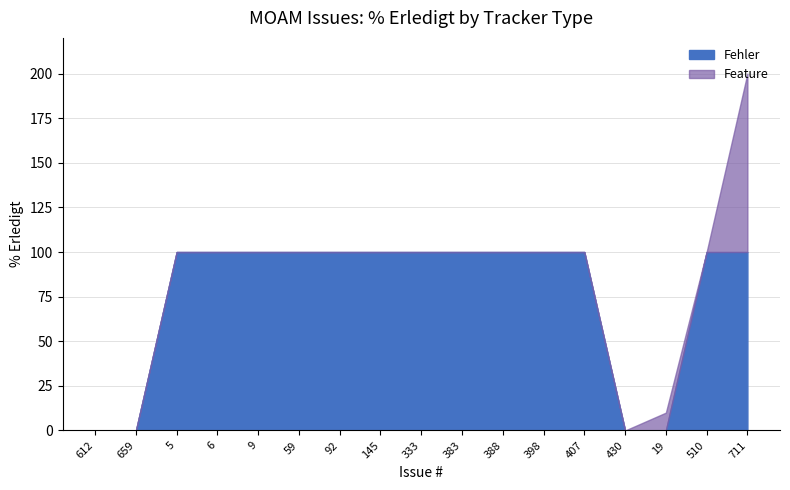

What is the total value across all series at 59?

100